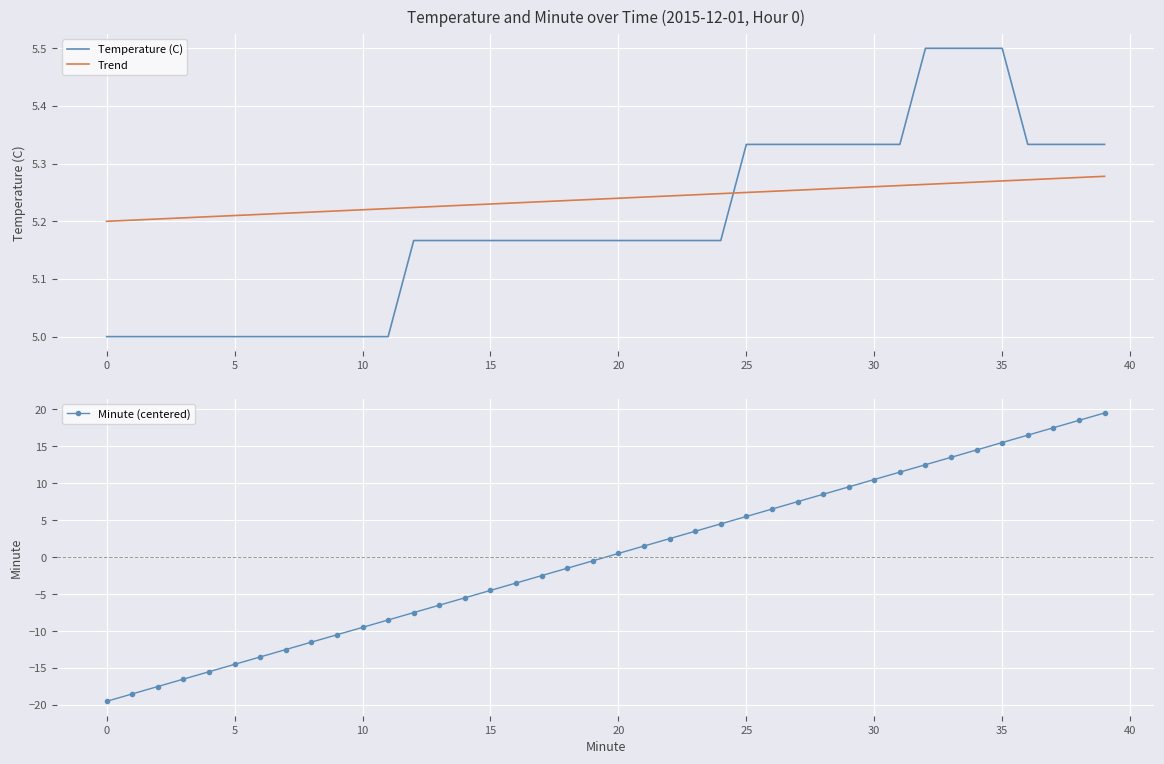

How many positive values does the Minute (centered) series have?

20